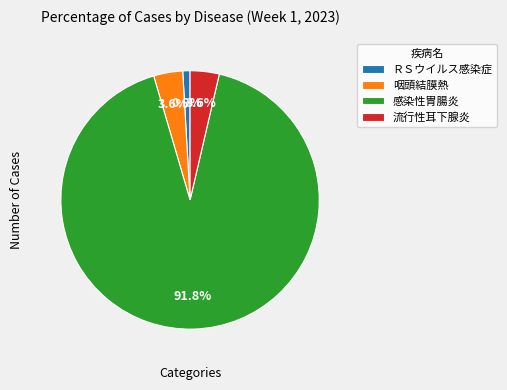

What percentage do ＲＳウイルス感染症 and 流行性耳下腺炎 together represent?

4.5%